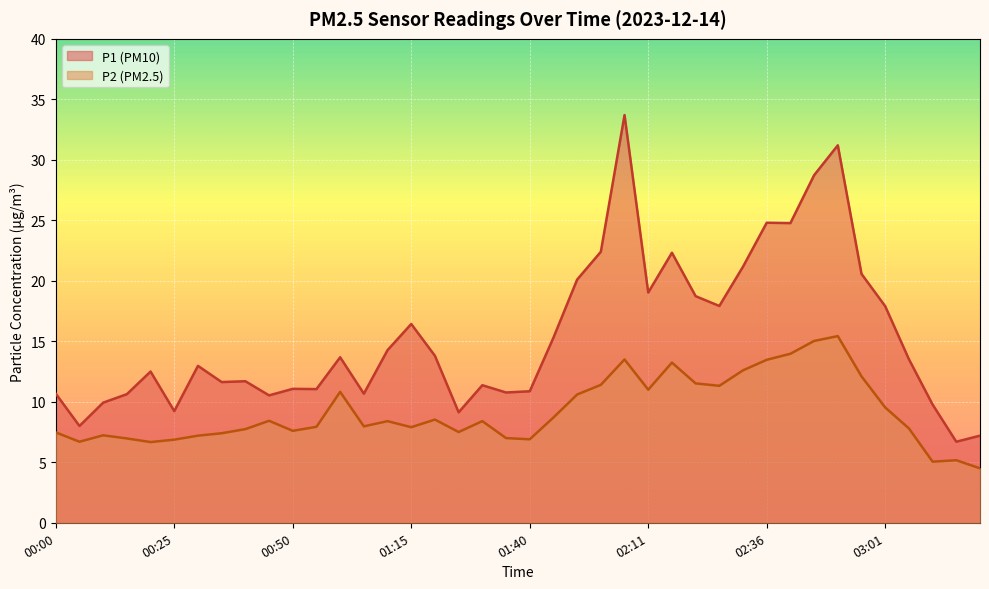

At which category does P2 reach its first local peak?

00:10